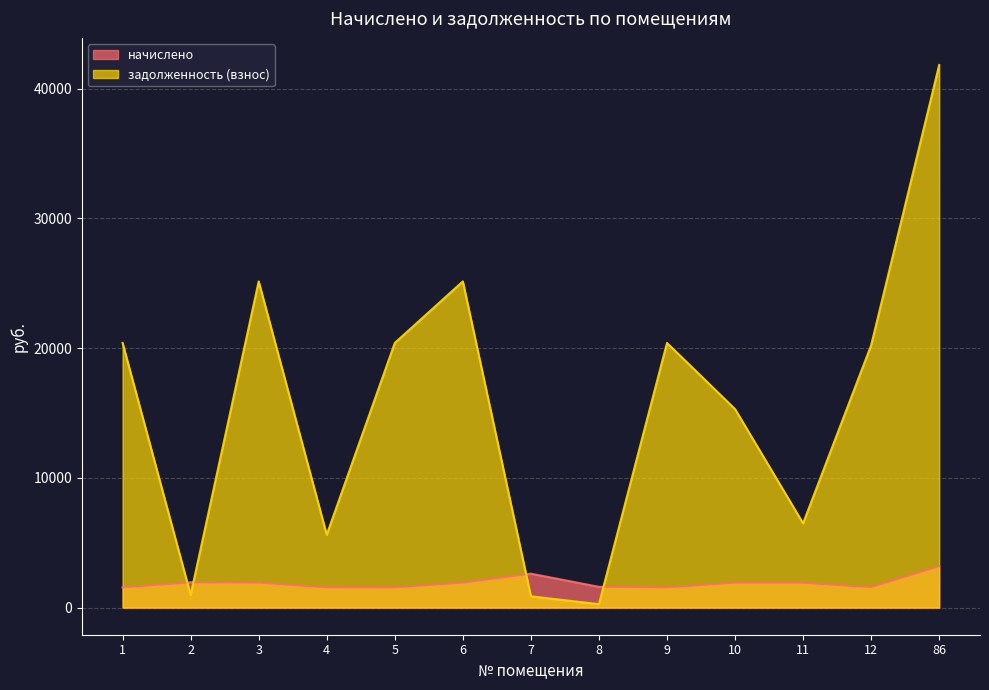

Read the начислено value at 8.

1599.0